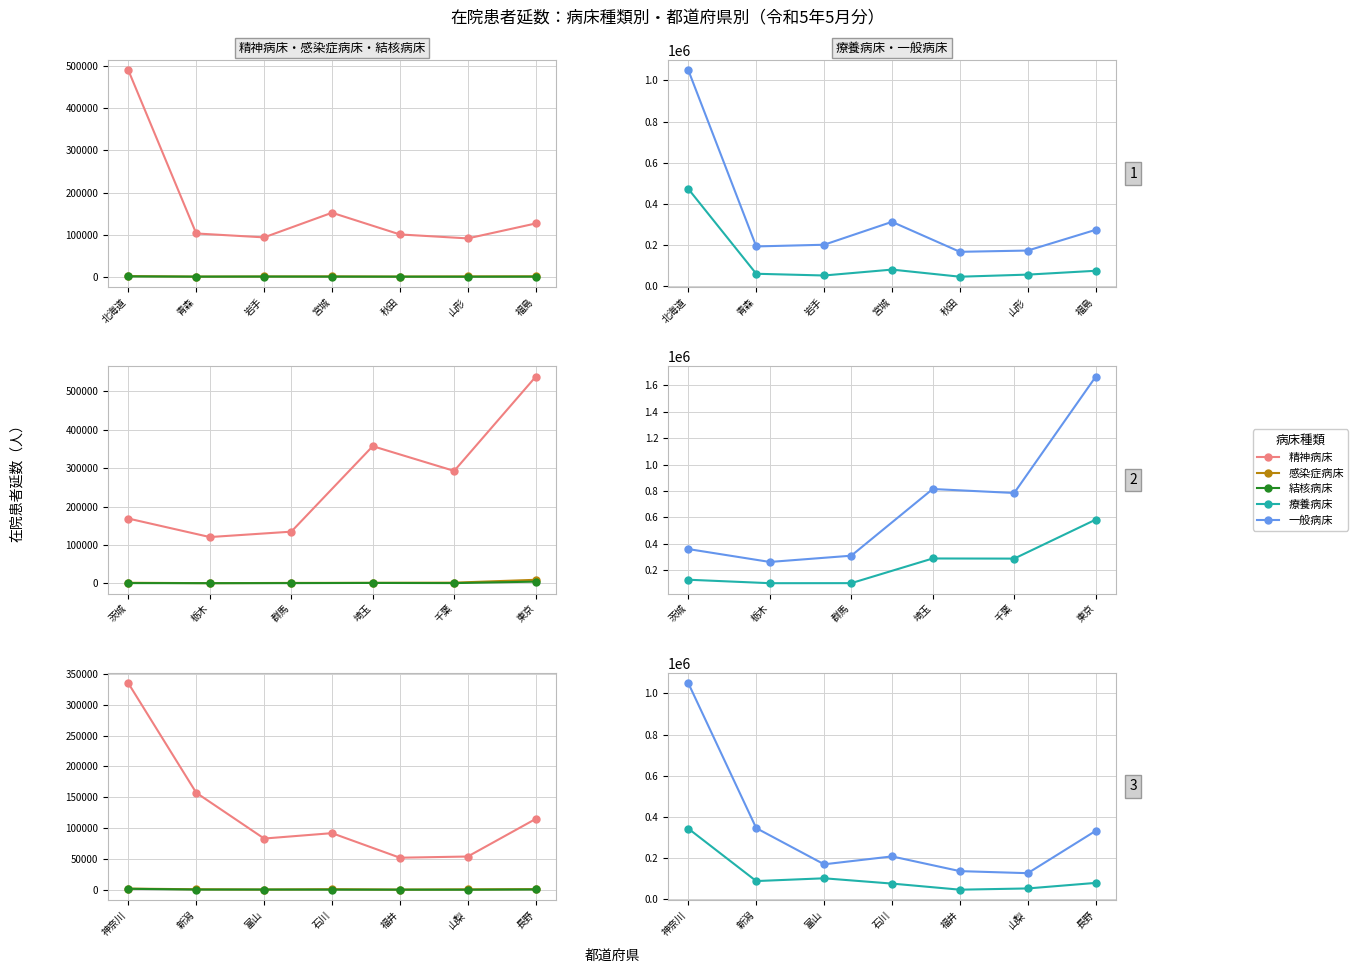

What is the average value of the 感染症病床 series?

731